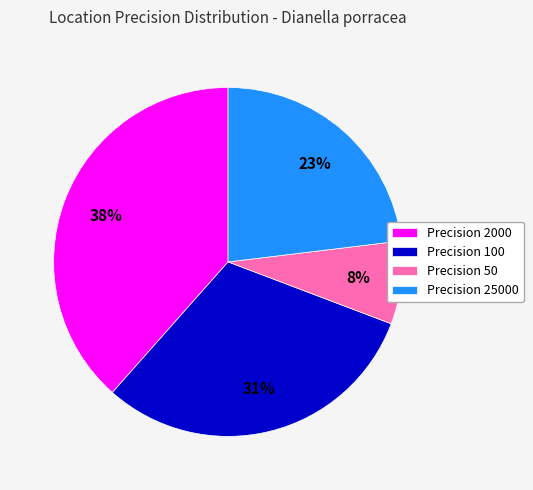

Is there any slice that represents more than half of the pie?

No